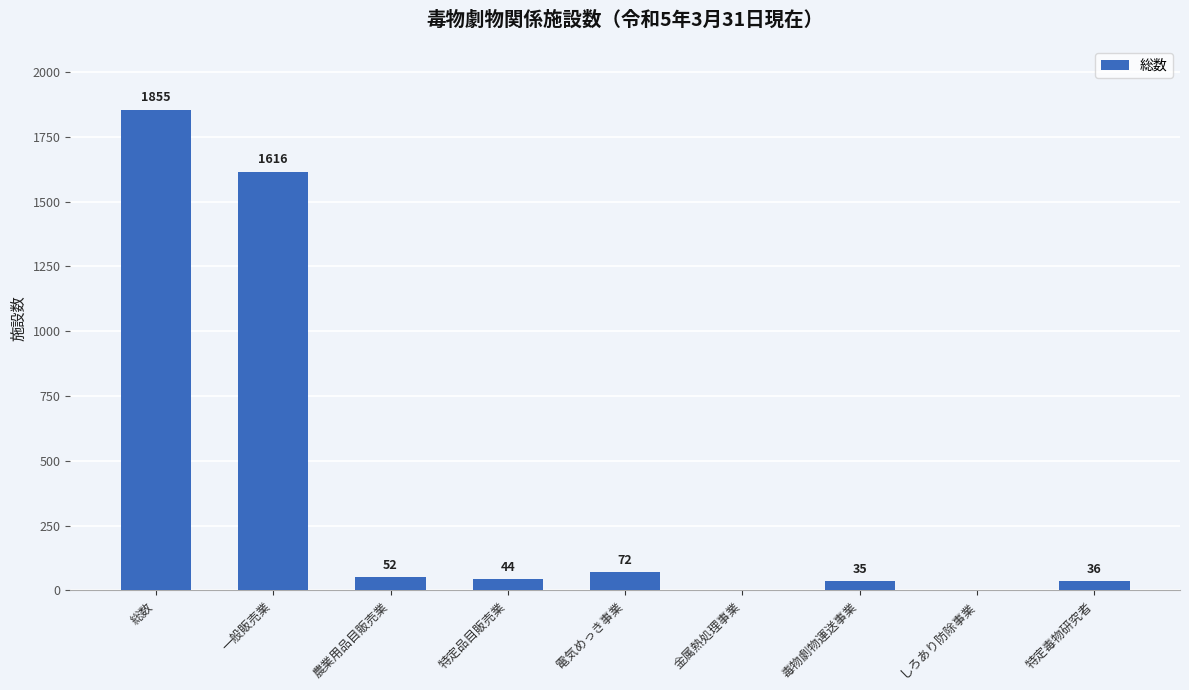

What is the change in value from 総数 to 金属熱処理事業?

-1855